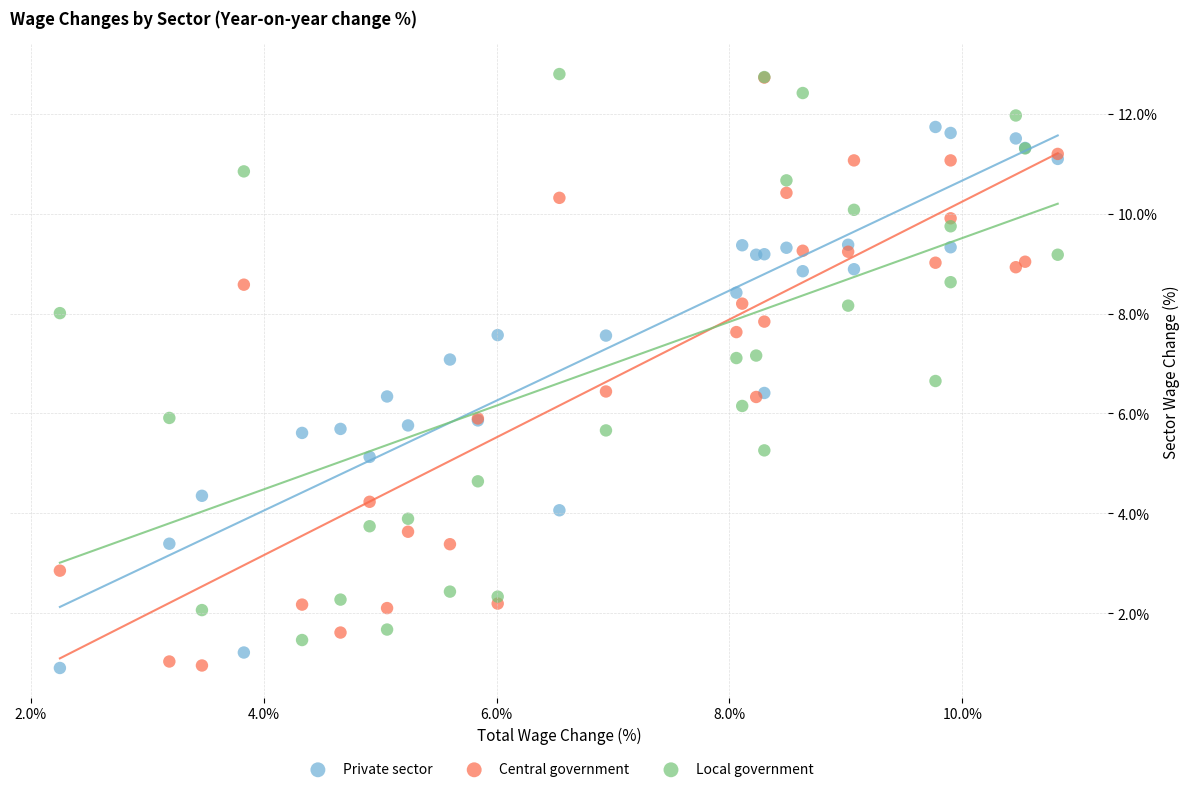

What are all the series names shown in the legend?

Private sector, Central government, Local government